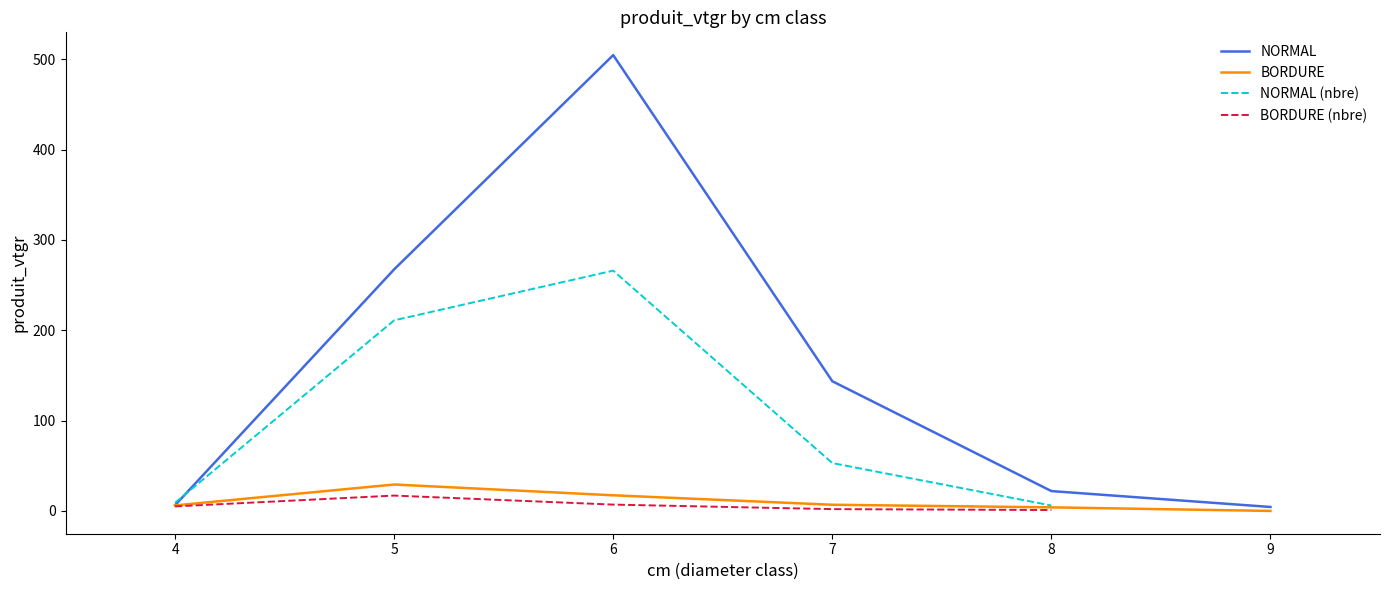

The value of NORMAL at 6 is 504.6. True or false?

True